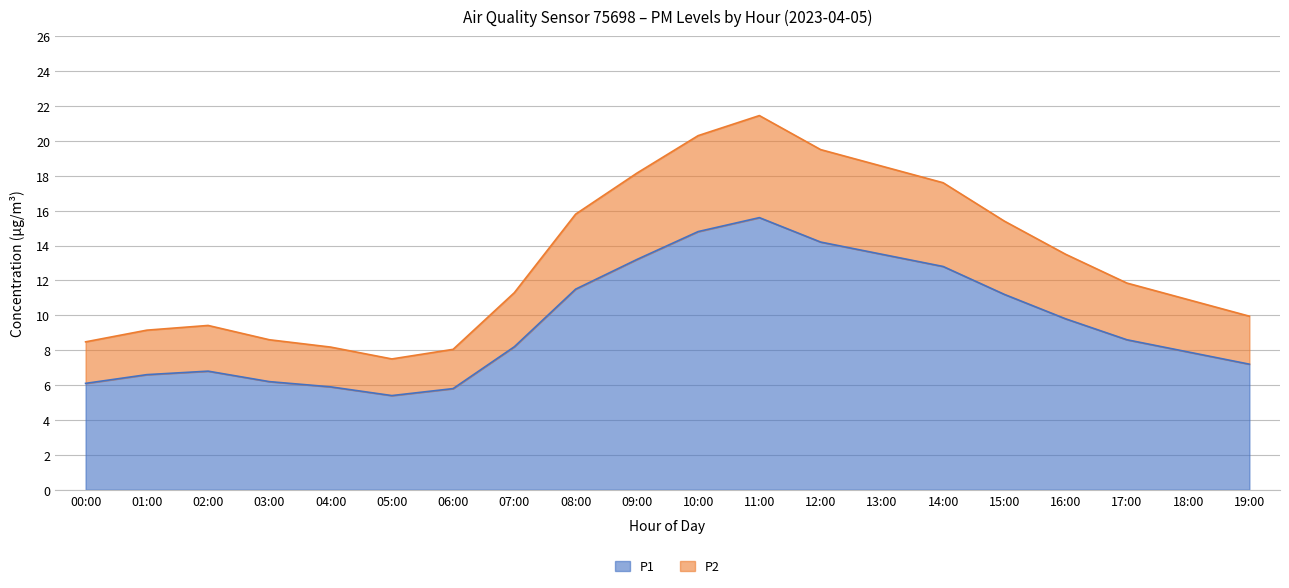

Is it true that P2 equals 7.5 at 05:00?

True